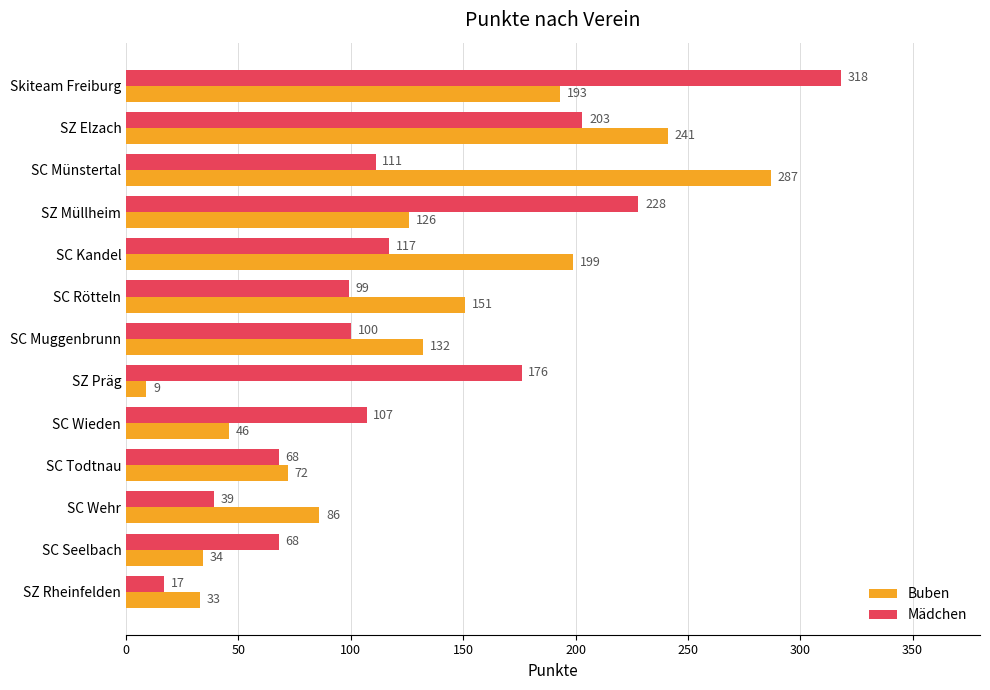

What are all the series names shown in the legend?

Buben, Mädchen